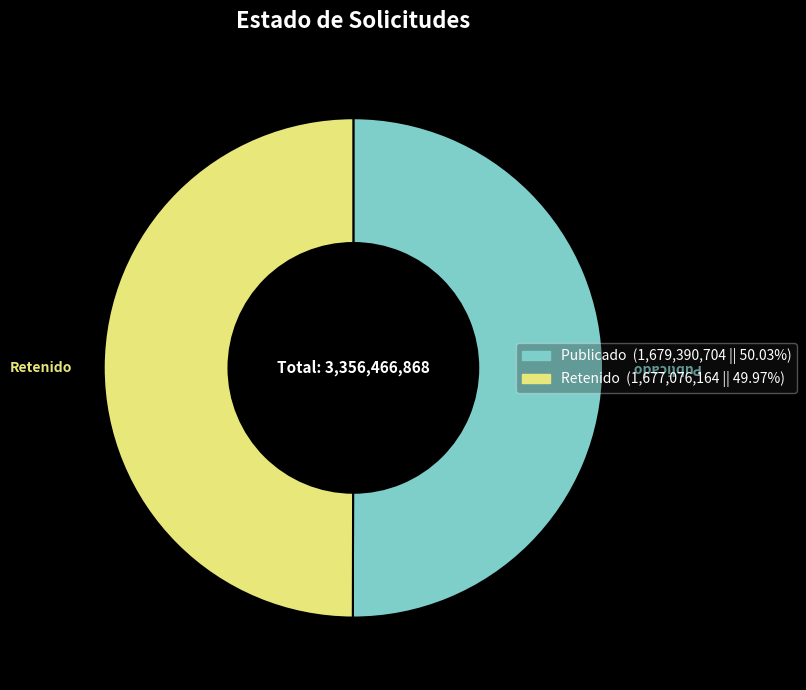

Count the number of slices in the pie.

2